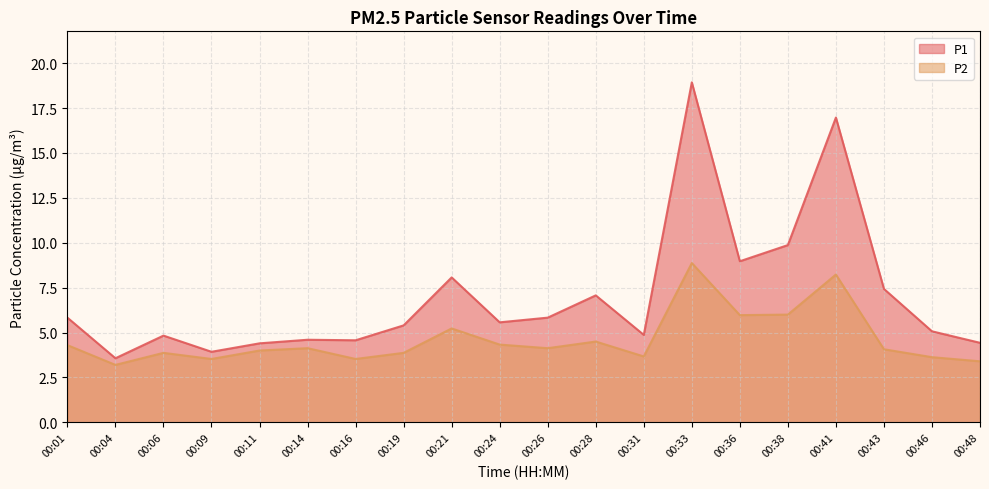

Is it true that P1 equals 27.4 at 00:41?

False